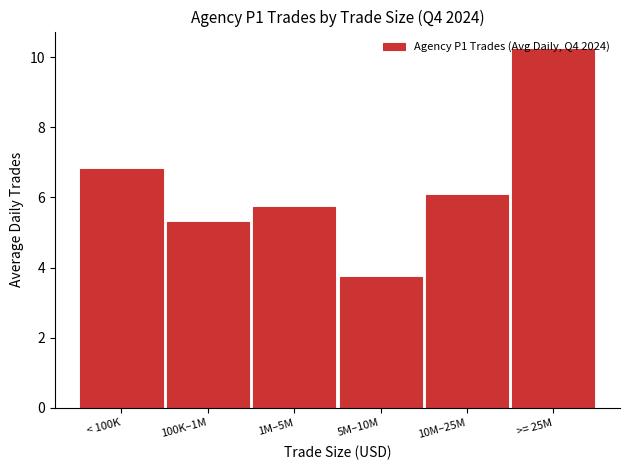

What position from the left is 5M–10M?

4